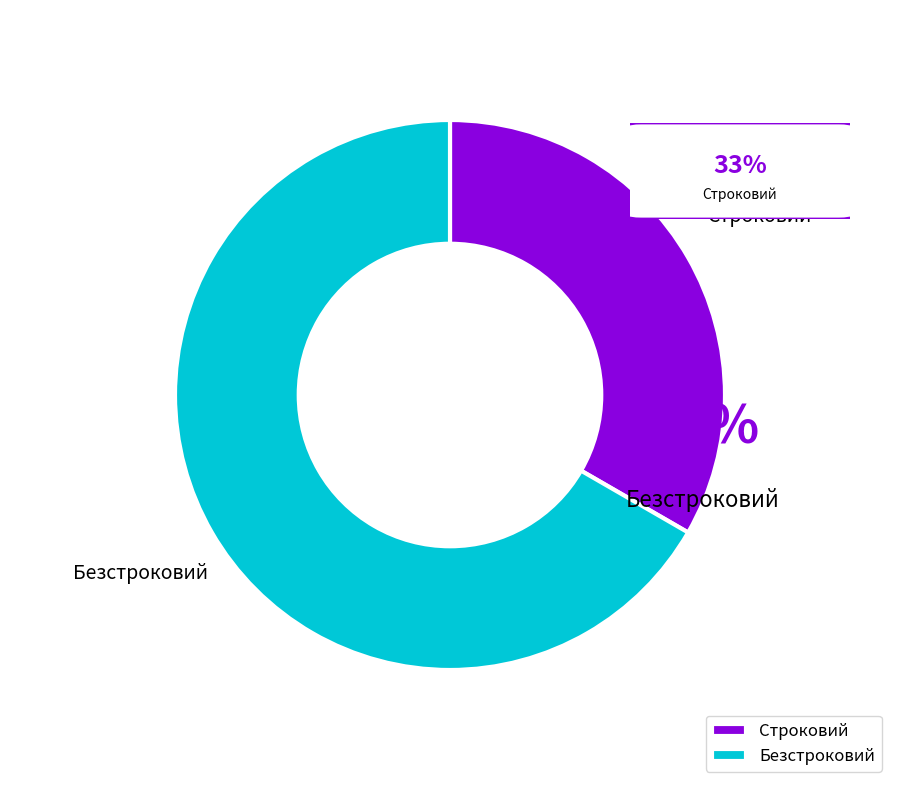

To the nearest percent, what percentage of the pie is Строковий?

33%